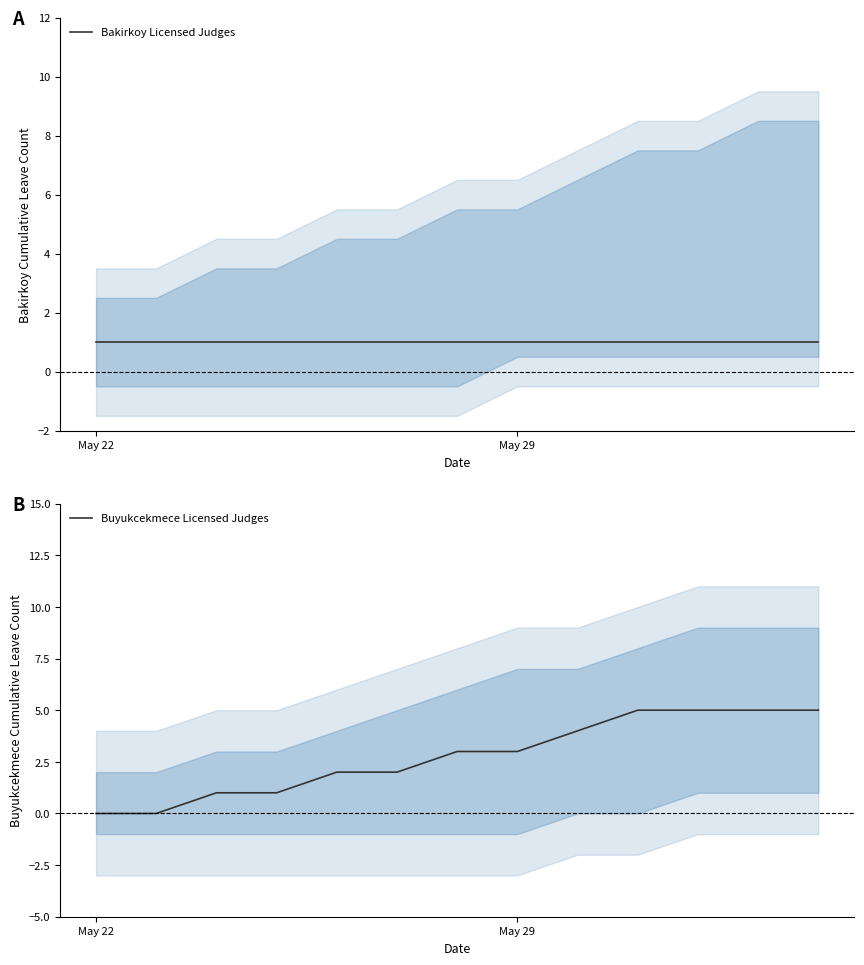

How many data points does each series have?

13